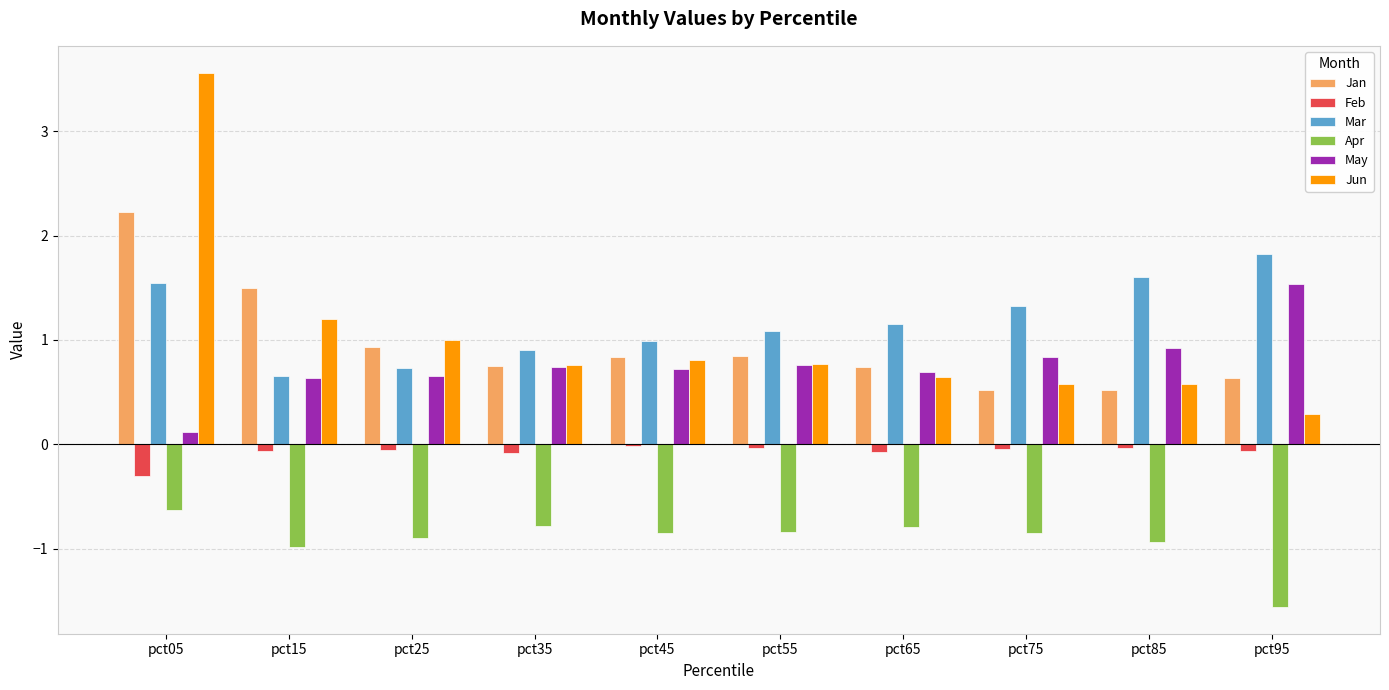

What is the value of the Feb bar at the 3rd from the left?

-0.1